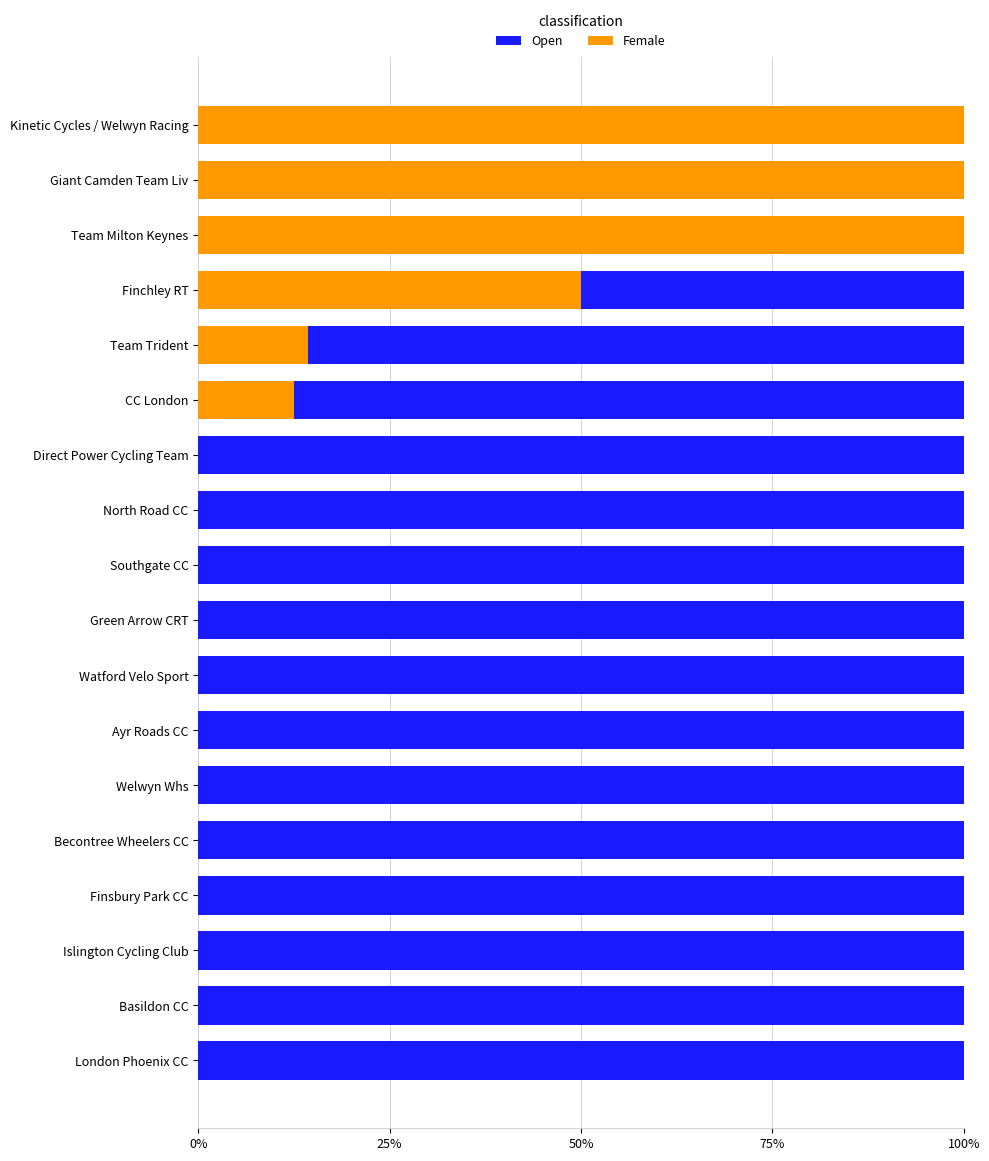

Is it true that Female equals 100.0 at Team Milton Keynes?

True